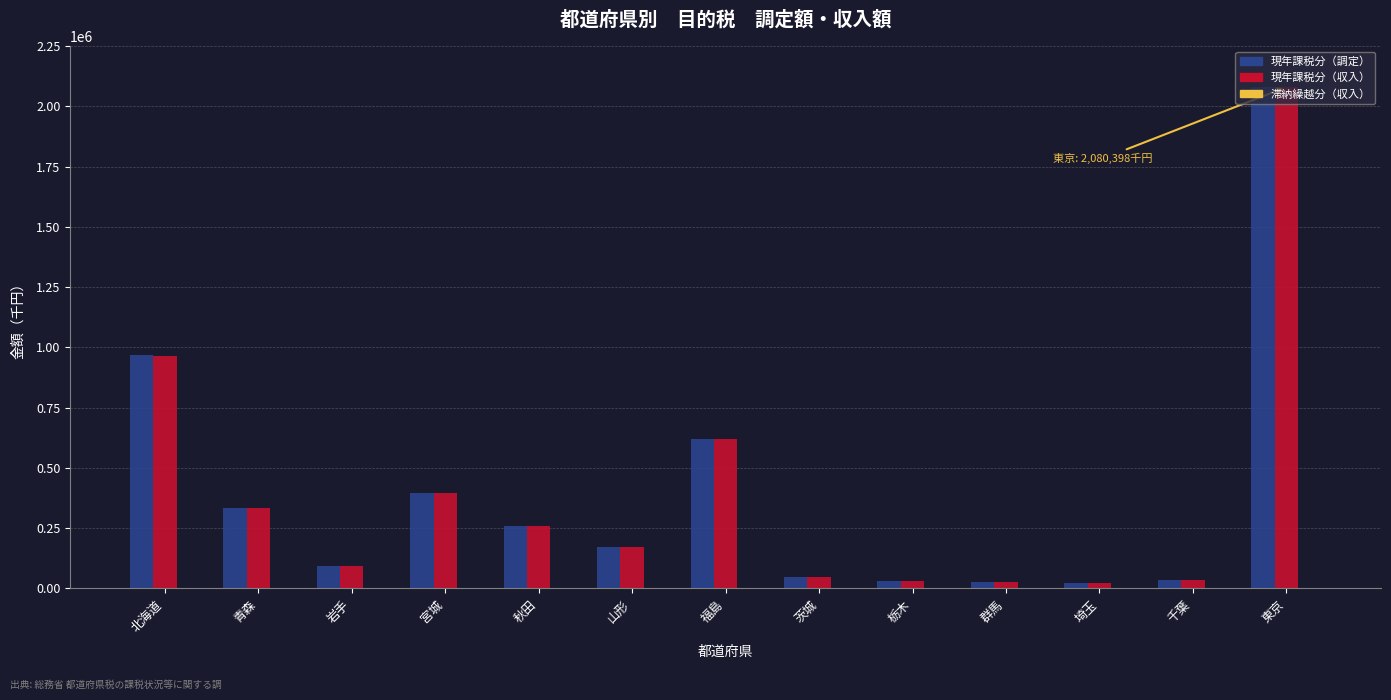

Count the number of data series in this chart.

3